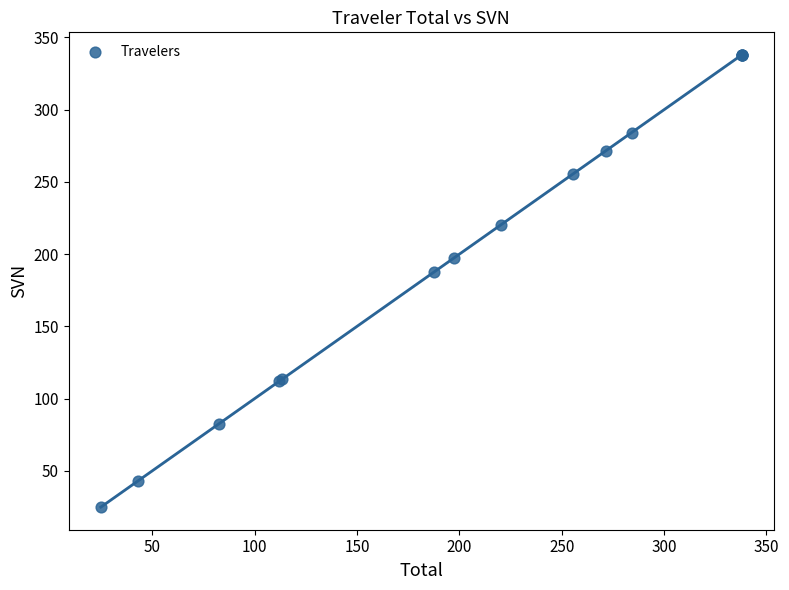

What Y value in the scatter plot is closest to 181?

187.5